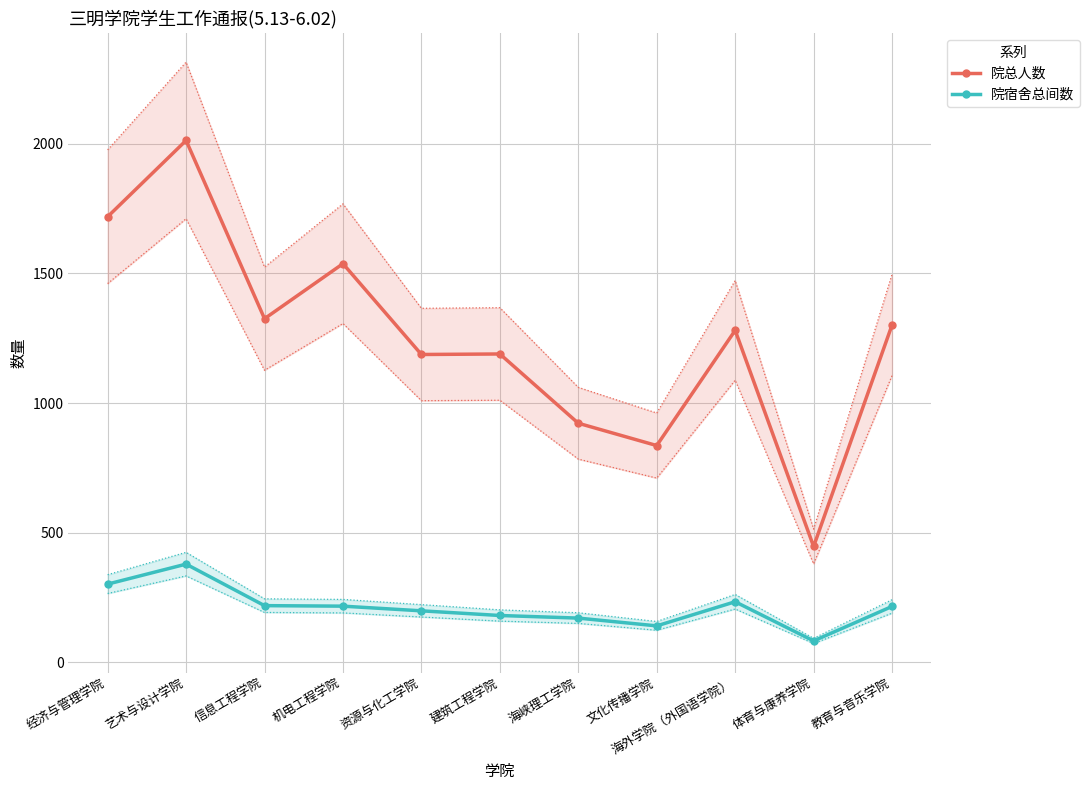

At how many categories does at least one series exceed 146?

11